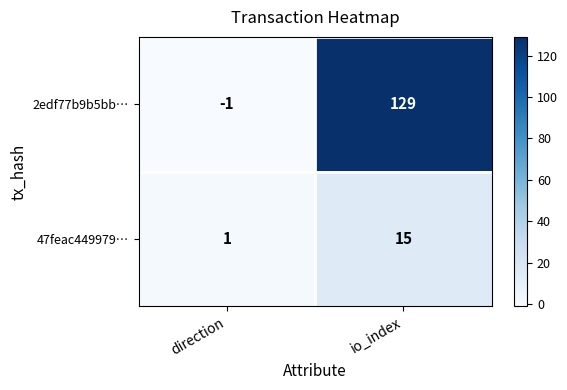

Rank the series at io_index from highest to lowest value.

2edf77b9b5bb…, 47feac449979…